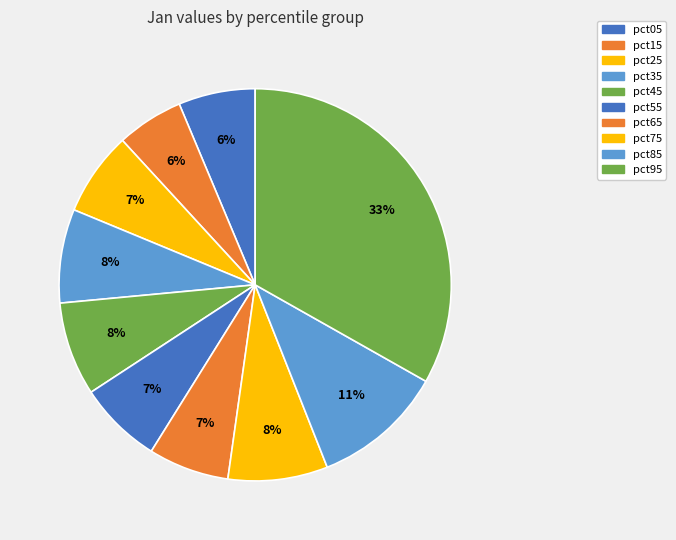

How many segments does this pie chart have?

10